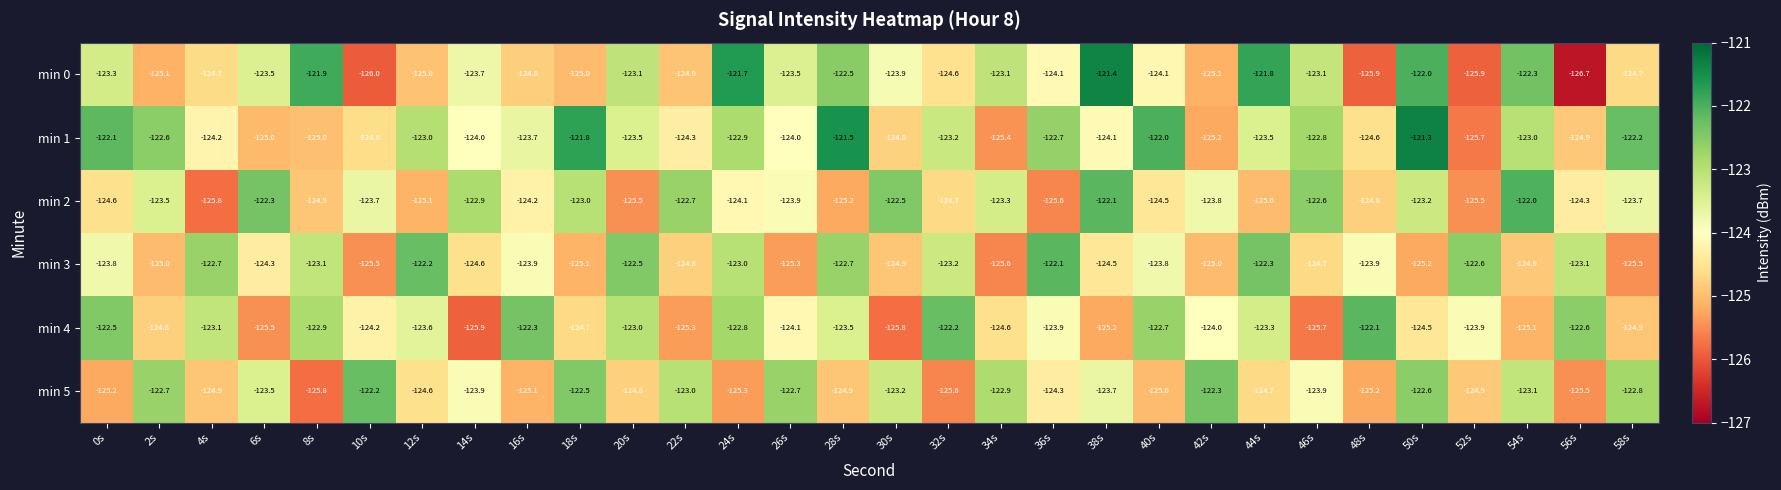

At how many categories does at least one series exceed -123?

30